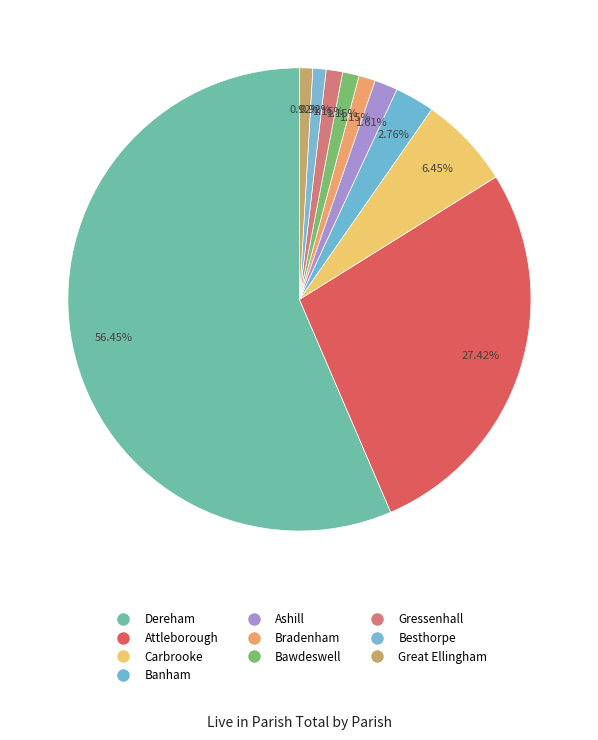

Rank the categories by value from lowest to highest.

Besthorpe, Great Ellingham, Bradenham, Bawdeswell, Gressenhall, Ashill, Banham, Carbrooke, Attleborough, Dereham